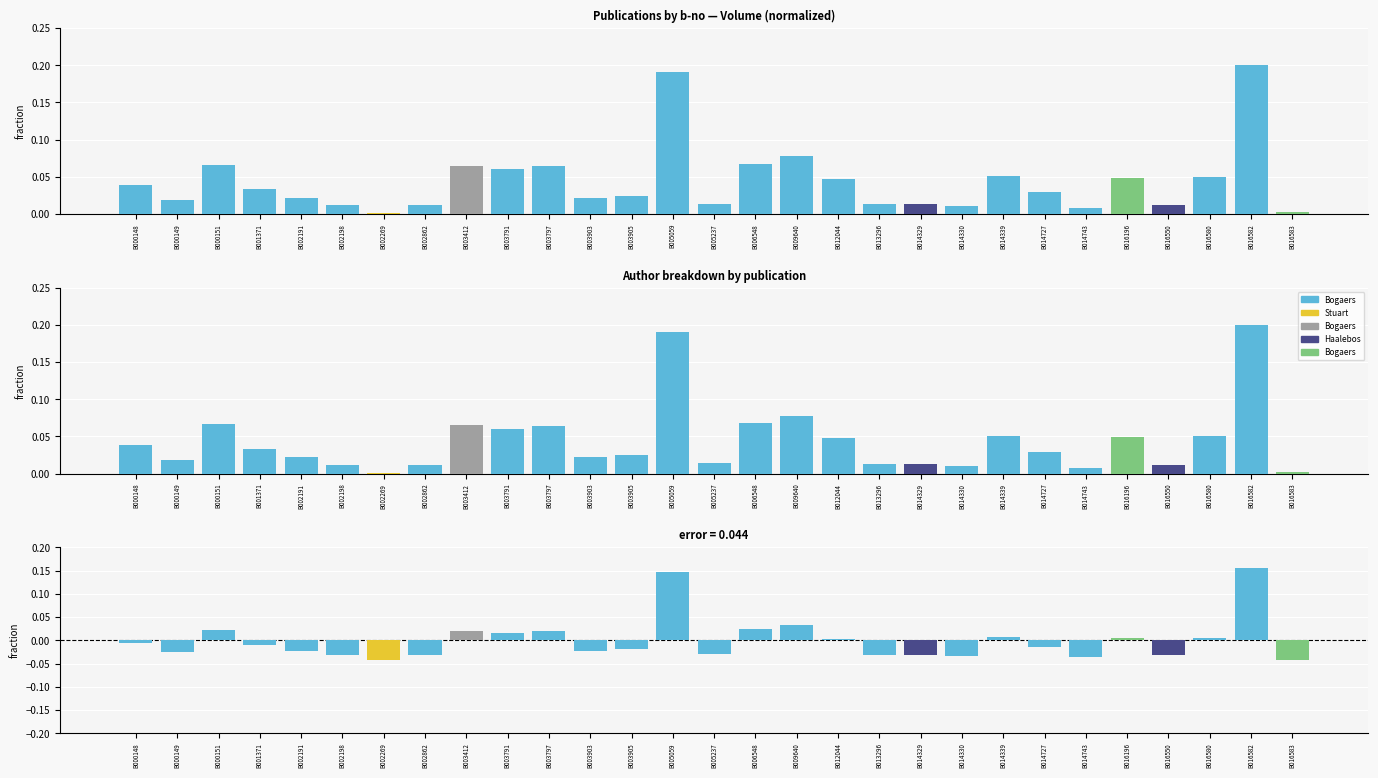

Reading right to left, transcribe all the data shown in this chart.

Bogaers, J.E.: B016583=0.0	B016582=0.2	B016580=0.0	B016550=0.0	B016196=0.0	B014743=-0.0	B014727=-0.0	B014339=0.0	B014330=-0.0	B014329=0.0	B013296=-0.0	B012044=0.0	B009640=0.0	B006548=0.0	B005237=-0.0	B005059=0.1	B003905=-0.0	B003903=-0.0	B003797=0.0	B003791=0.0	B003412=0.0	B002862=-0.0	B002269=0.0	B002198=-0.0	B002191=-0.0	B001371=-0.0	B000151=0.0	B000149=-0.0	B000148=-0.0
Stuart, P. - Bogaers, J.E.: B016583=0.0	B016582=0.0	B016580=0.0	B016550=0.0	B016196=0.0	B014743=0.0	B014727=0.0	B014339=0.0	B014330=0.0	B014329=0.0	B013296=0.0	B012044=0.0	B009640=0.0	B006548=0.0	B005237=0.0	B005059=0.0	B003905=0.0	B003903=0.0	B003797=0.0	B003791=0.0	B003412=0.0	B002862=0.0	B002269=-0.0	B002198=0.0	B002191=0.0	B001371=0.0	B000151=0.0	B000149=0.0	B000148=0.0
Bogaers, J.E. u. a.: B016583=0.0	B016582=0.0	B016580=0.0	B016550=0.0	B016196=0.0	B014743=0.0	B014727=0.0	B014339=0.0	B014330=0.0	B014329=0.0	B013296=0.0	B012044=0.0	B009640=0.0	B006548=0.0	B005237=0.0	B005059=0.0	B003905=0.0	B003903=0.0	B003797=0.0	B003791=0.0	B003412=0.0	B002862=0.0	B002269=0.0	B002198=0.0	B002191=0.0	B001371=0.0	B000151=0.0	B000149=0.0	B000148=0.0
Haalebos, J.K. - Bogaers, J.E.: B016583=0.0	B016582=0.0	B016580=0.0	B016550=-0.0	B016196=0.0	B014743=0.0	B014727=0.0	B014339=0.0	B014330=0.0	B014329=-0.0	B013296=0.0	B012044=0.0	B009640=0.0	B006548=0.0	B005237=0.0	B005059=0.0	B003905=0.0	B003903=0.0	B003797=0.0	B003791=0.0	B003412=0.0	B002862=0.0	B002269=0.0	B002198=0.0	B002191=0.0	B001371=0.0	B000151=0.0	B000149=0.0	B000148=0.0
Bogaers, J.E. - Haalebos, J.K.: B016583=-0.0	B016582=0.0	B016580=0.0	B016550=0.0	B016196=0.0	B014743=0.0	B014727=0.0	B014339=0.0	B014330=0.0	B014329=0.0	B013296=0.0	B012044=0.0	B009640=0.0	B006548=0.0	B005237=0.0	B005059=0.0	B003905=0.0	B003903=0.0	B003797=0.0	B003791=0.0	B003412=0.0	B002862=0.0	B002269=0.0	B002198=0.0	B002191=0.0	B001371=0.0	B000151=0.0	B000149=0.0	B000148=0.0